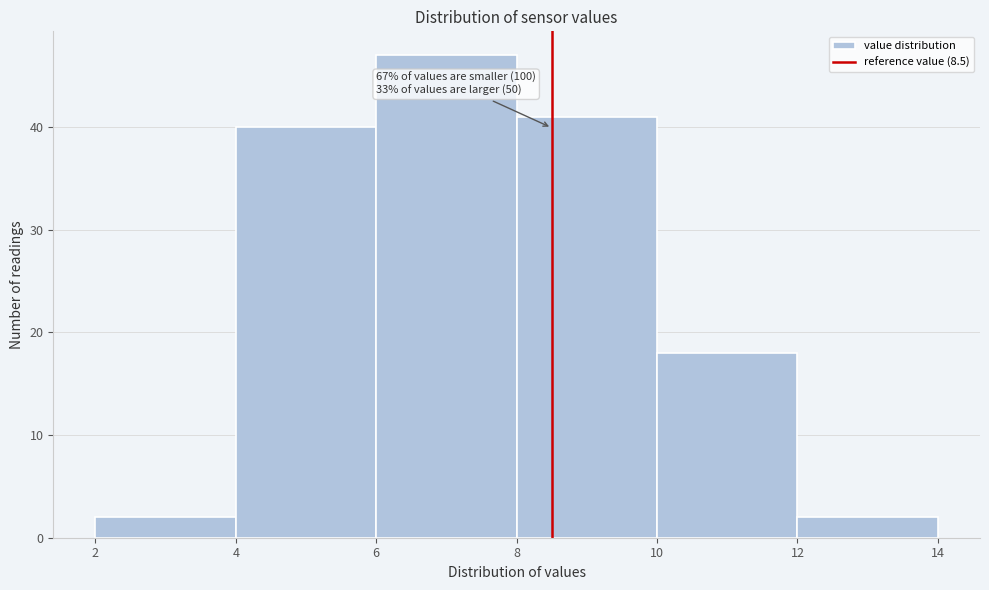

Which range on the x-axis has the tallest bar?

6 to 8